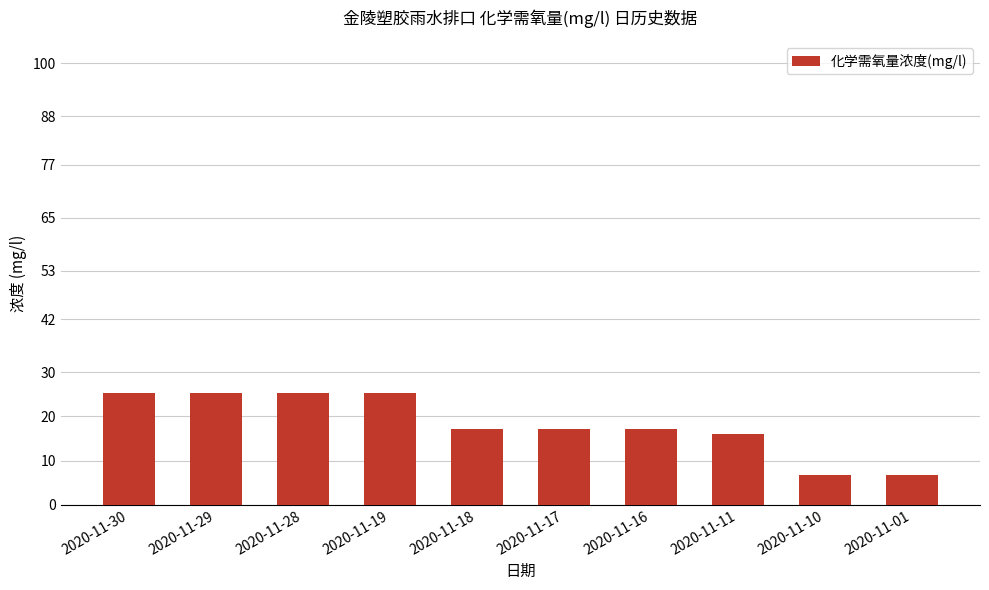

What is the change in value from 2020-11-19 to 2020-11-16?

-8.2